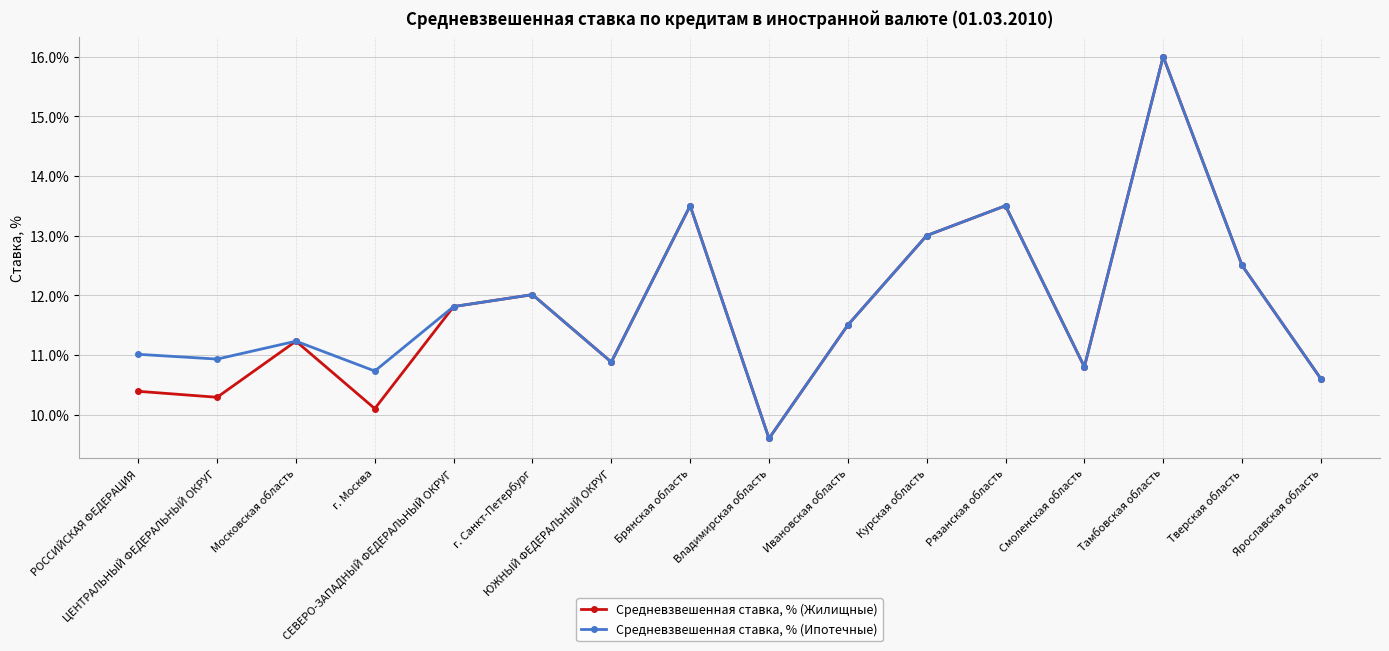

At how many categories does at least one series exceed 9?

16